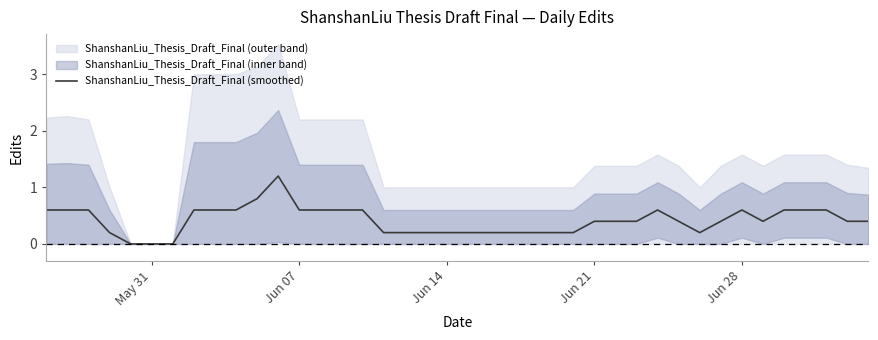

What is the maximum value for ShanshanLiu_Thesis_Draft_Final (smoothed)?

1.2